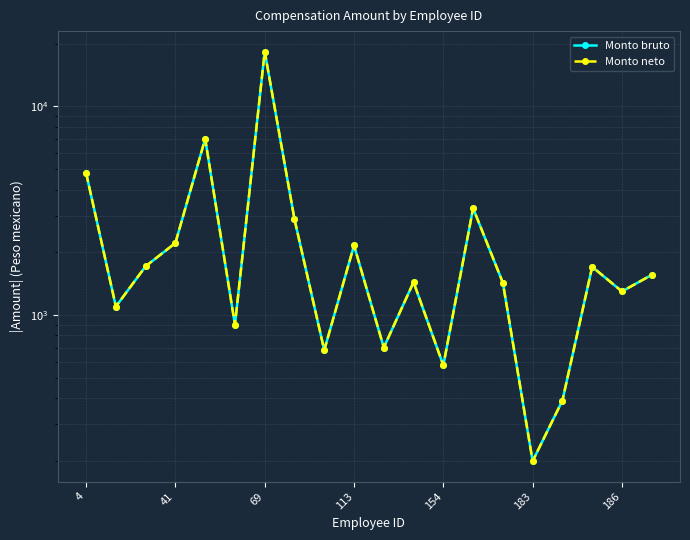

True or false: Monto neto has a value of 3160.4 at 113.

False